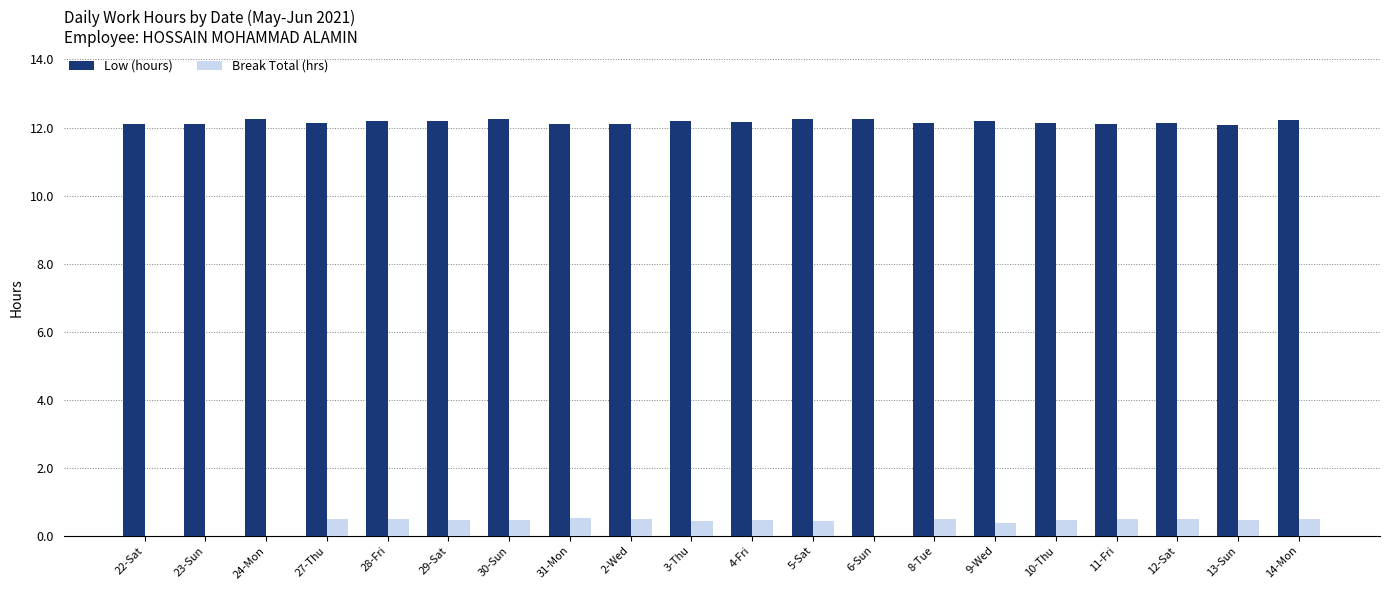

What is the sum of all Low (hours) values?

243.3